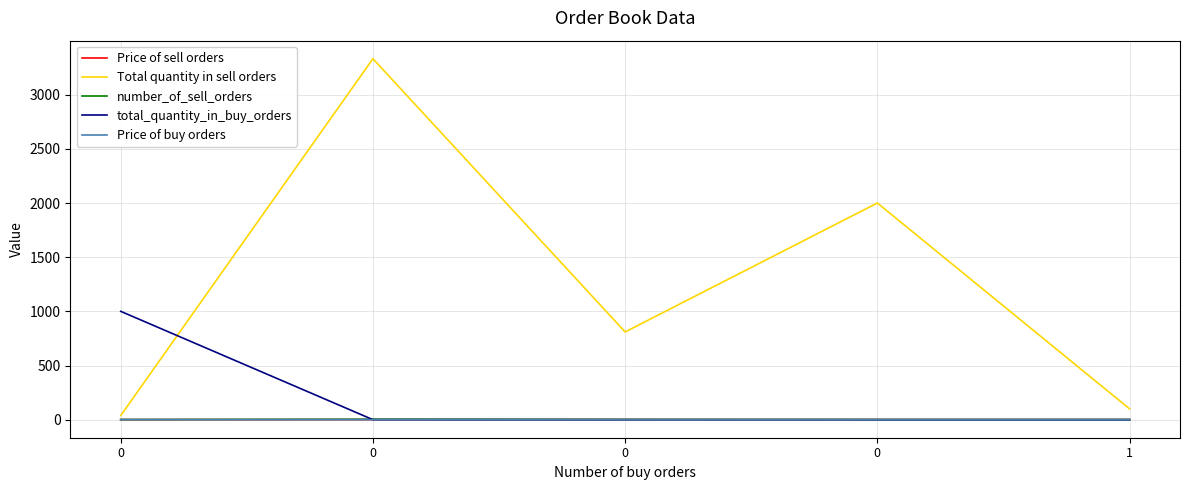

True or false: Total quantity in sell orders has more than 1 interior local peaks.

True